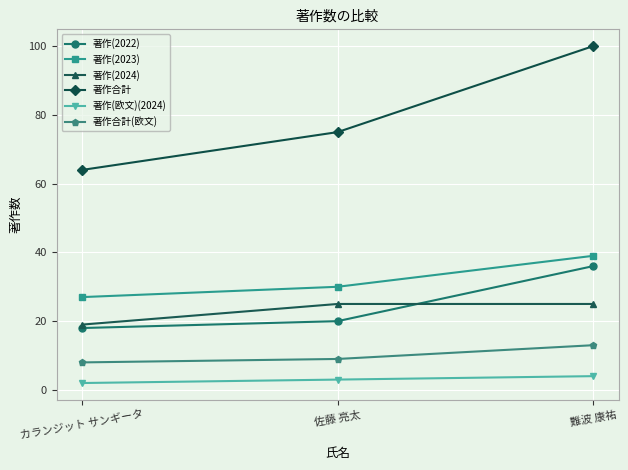

The 著作(2024) series shows 27 at カランジット サンギータ. True or false?

False